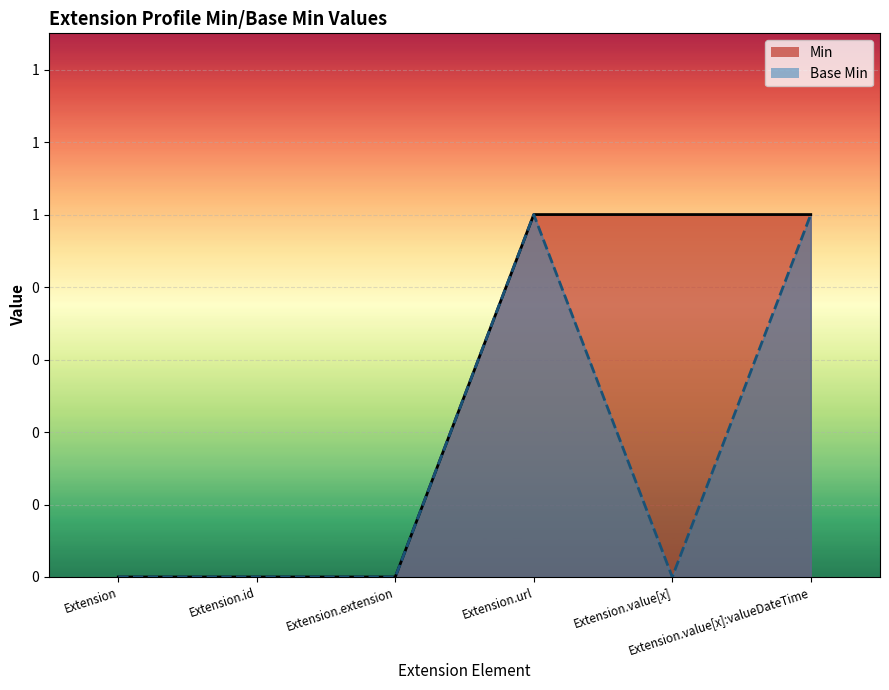

How many categories are shown in the chart?

6